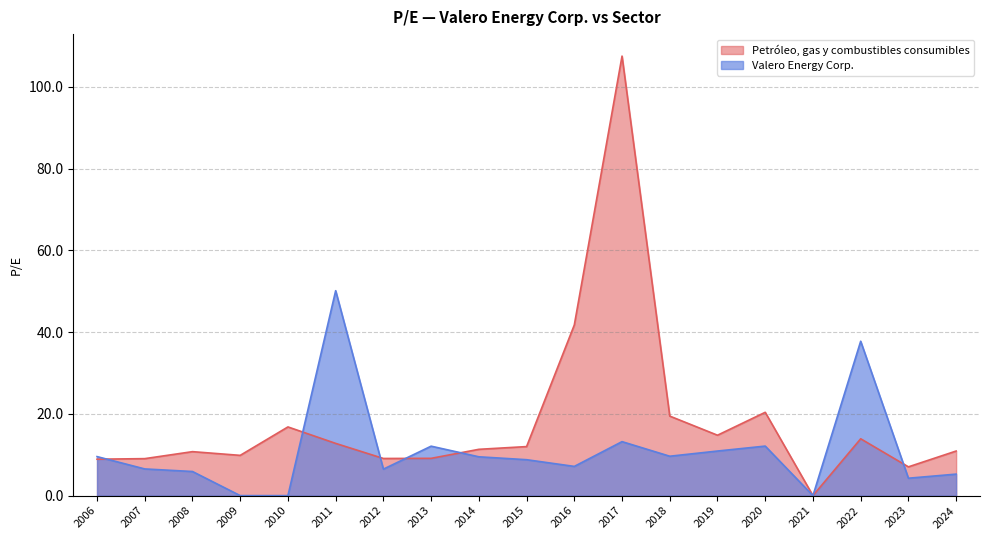

Which series has the largest range (max minus min)?

Petróleo, gas y combustibles consumibles